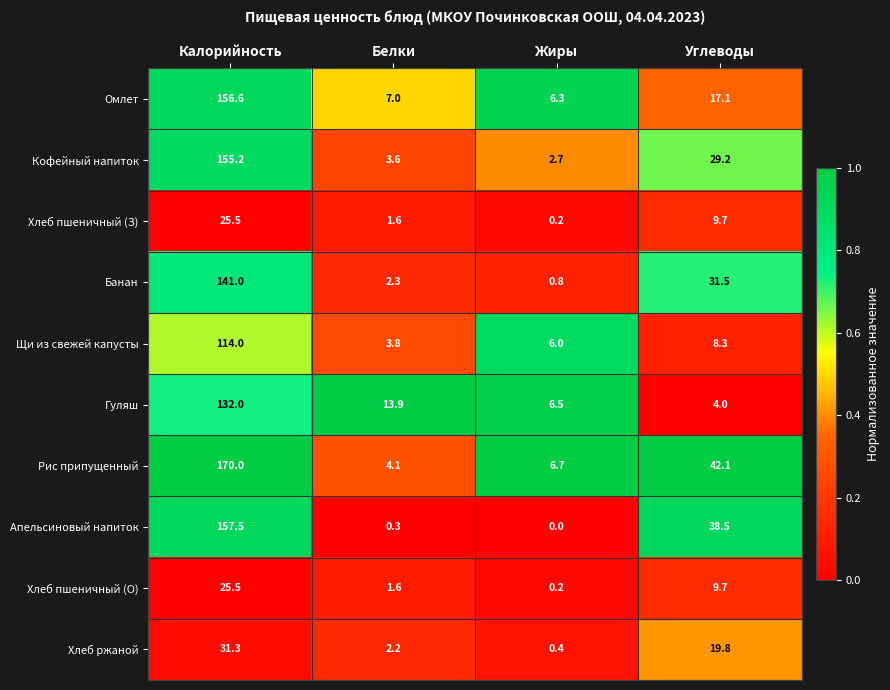

What is the difference between the second highest and minimum values in the Апельсиновый напиток series?

38.5